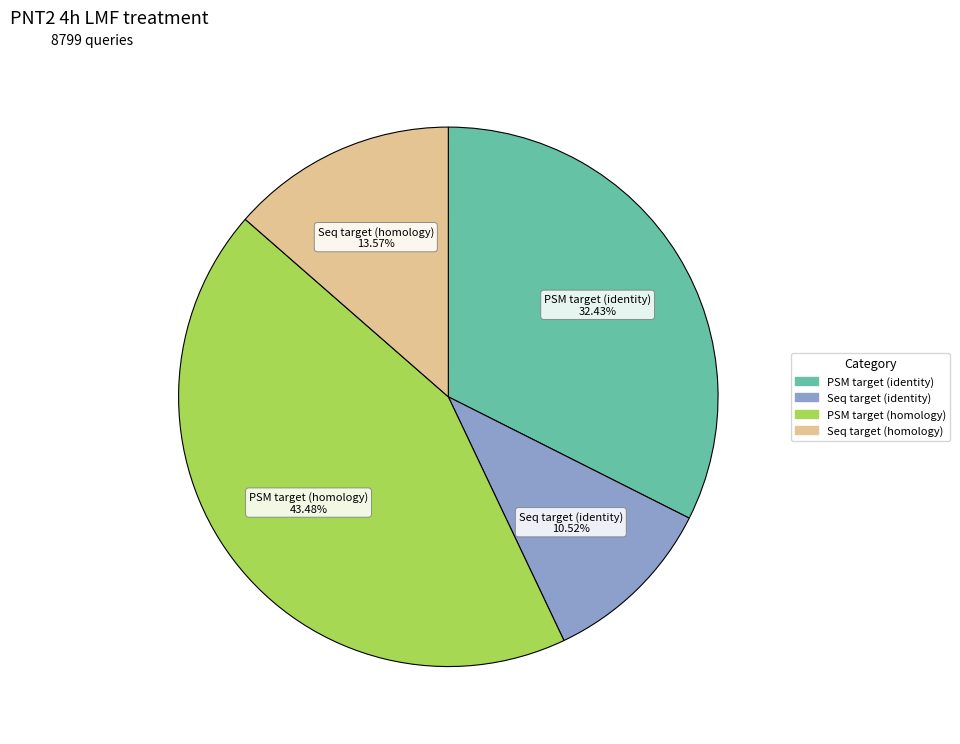

Does any single category account for the majority?

No